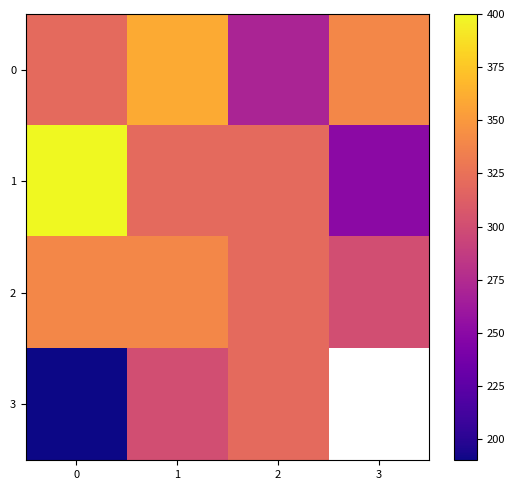

Rank the series at 0 from highest to lowest value.

row_1, row_2, row_0, row_3